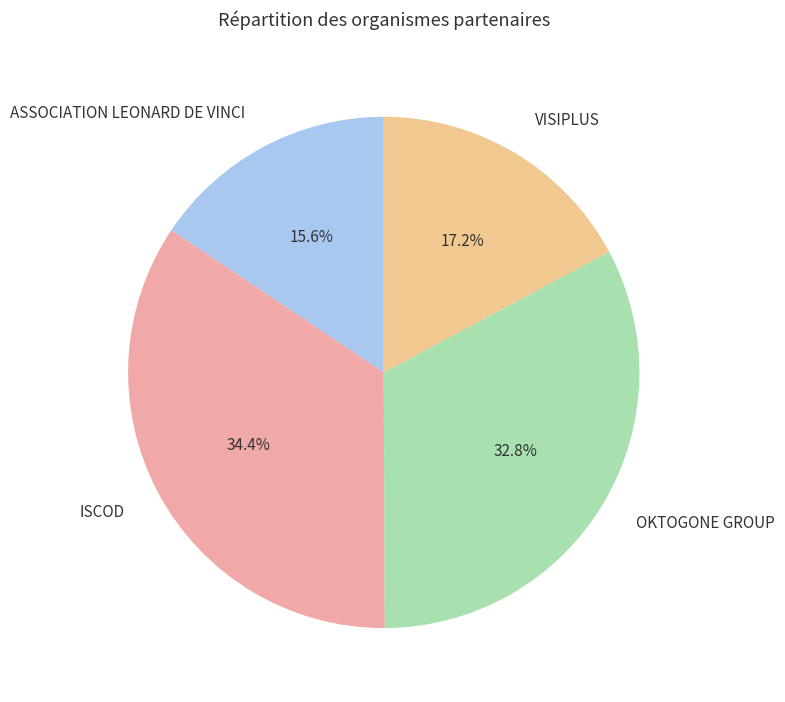

Between ASSOCIATION LEONARD DE VINCI and ISCOD, which is larger?

ISCOD